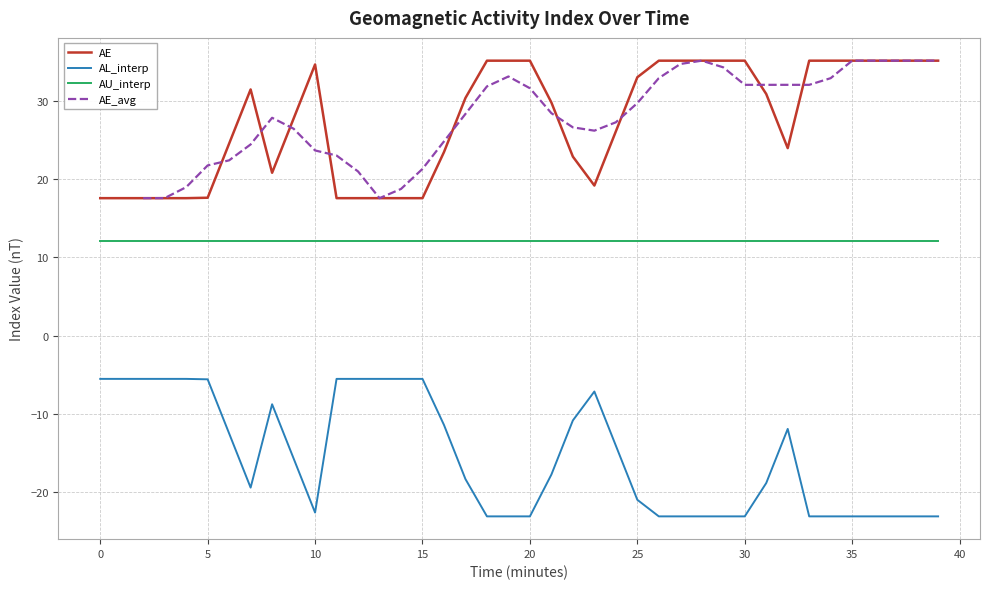

At which category does AE reach its first local valley?

8